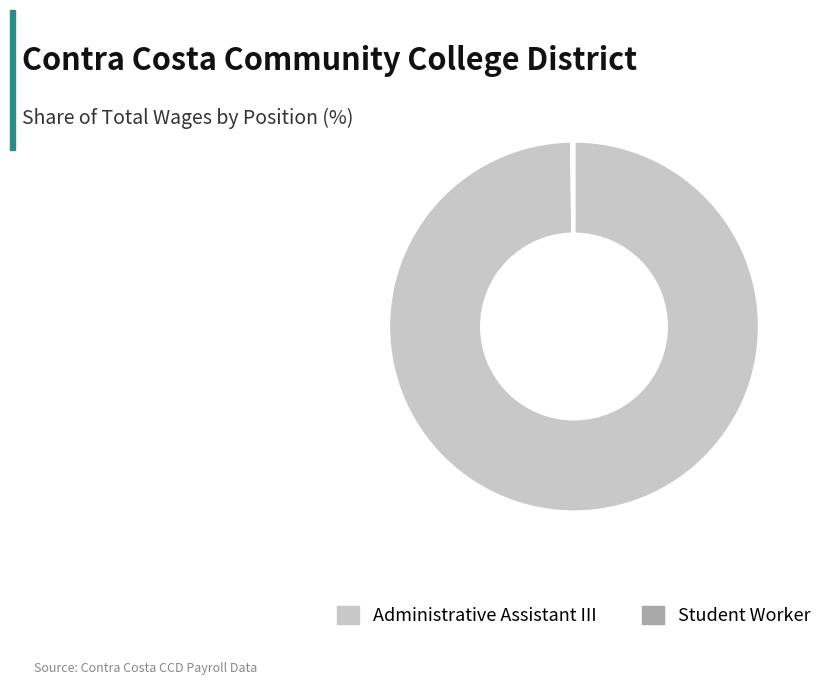

Is there any slice that represents more than half of the pie?

Yes